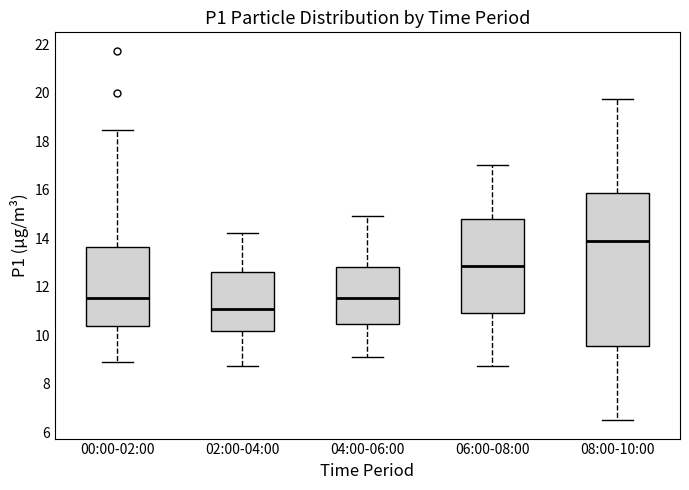

Where does the median line of the box for 04:00-06:00 sit on the y-axis? The values are not printed on the chart, so give them approximately, as read against the axis.

11.6